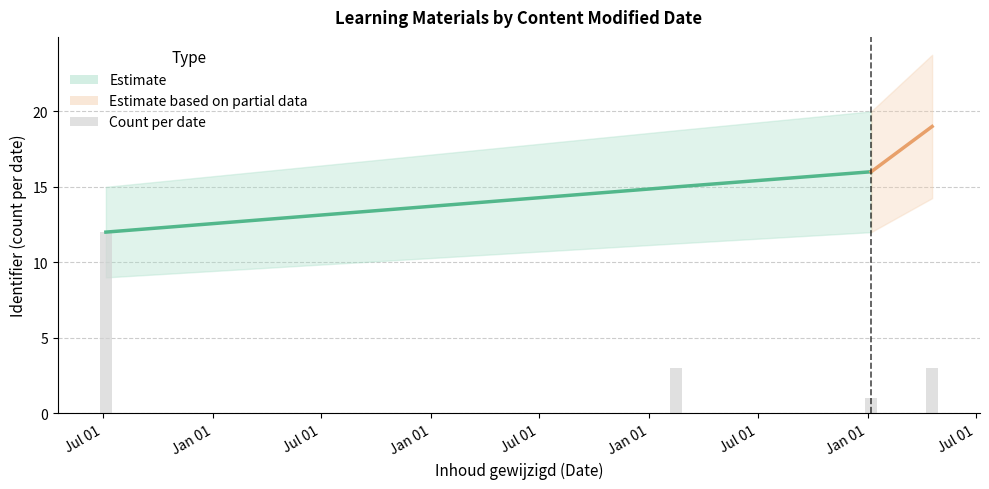

True or false: the data shows 1 at Jan 01.

False